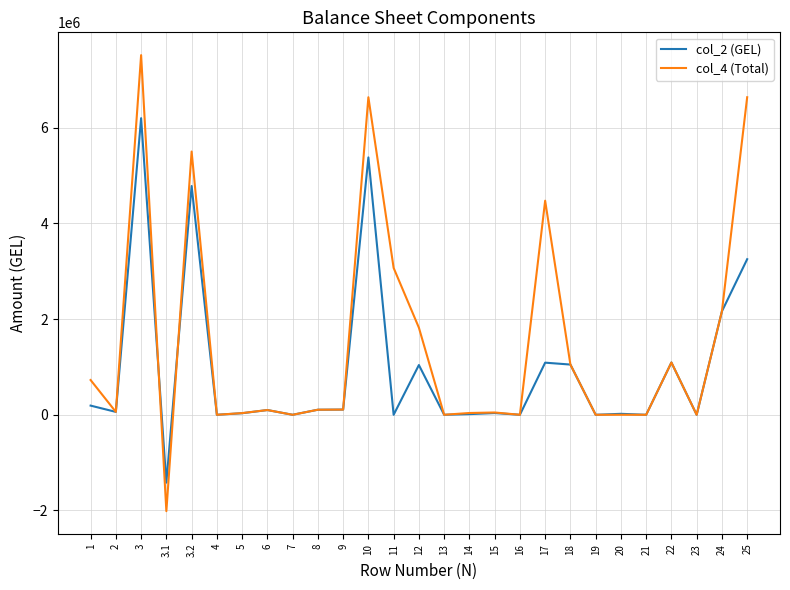

How many lines are shown in the chart?

2